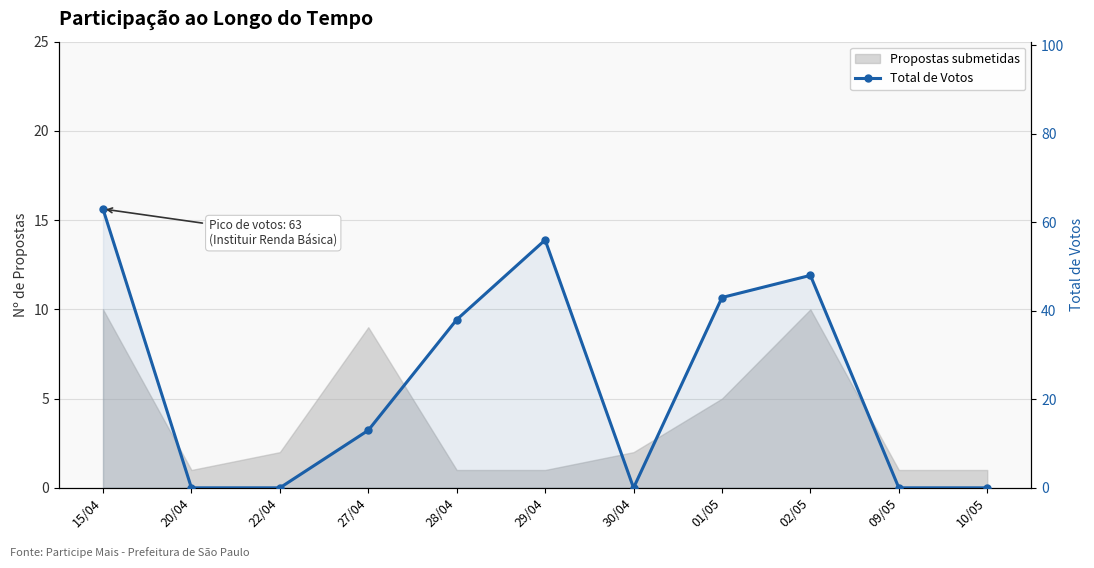

Which label corresponds to the smallest value in the chart?

20/04